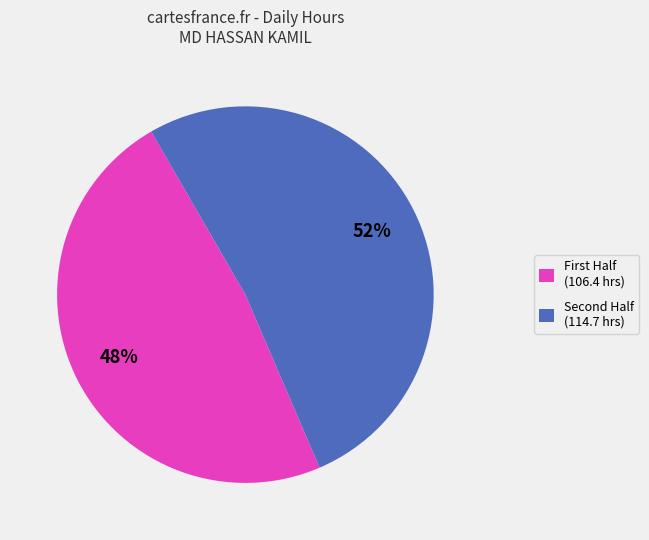

To the nearest percent, what is the average slice percentage?

50%